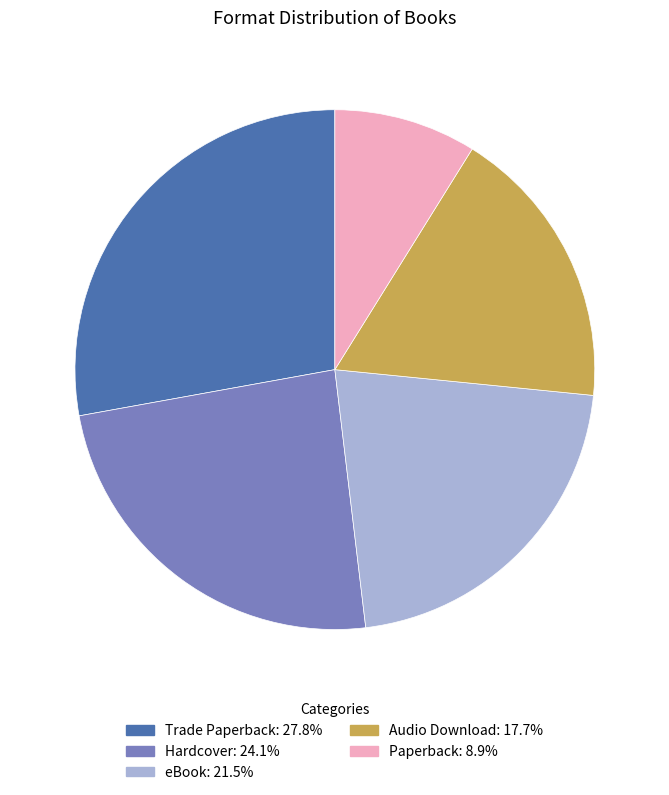

How many segments does this pie chart have?

5